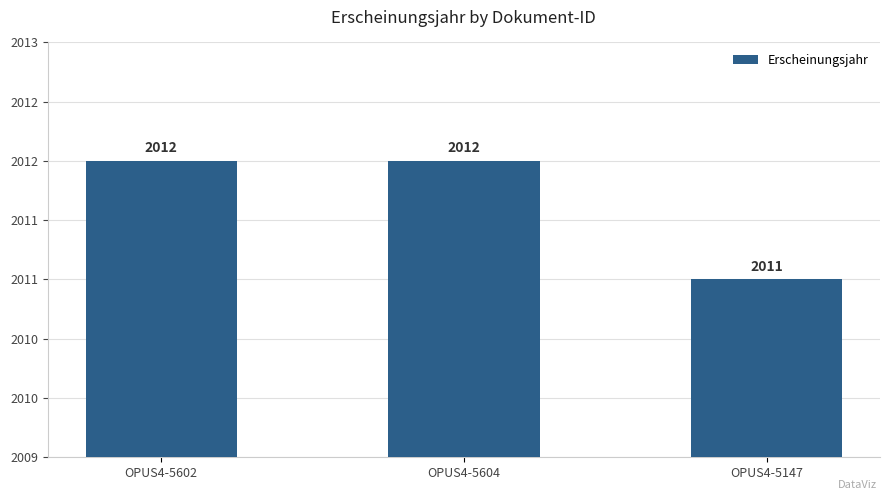

At which category does the chart reach its minimum across all series?

OPUS4-5147